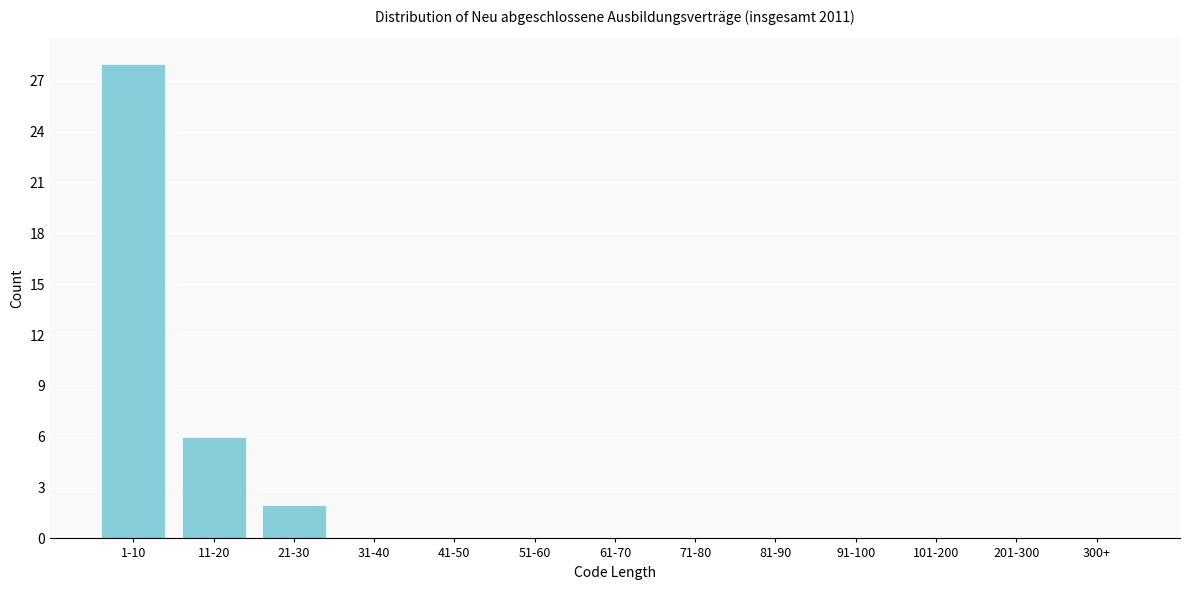

Reading right to left, extract all data points from this chart.

300+=0	201-300=0	101-200=0	91-100=0	81-90=0	71-80=0	61-70=0	51-60=0	41-50=0	31-40=0	21-30=2	11-20=6	1-10=28